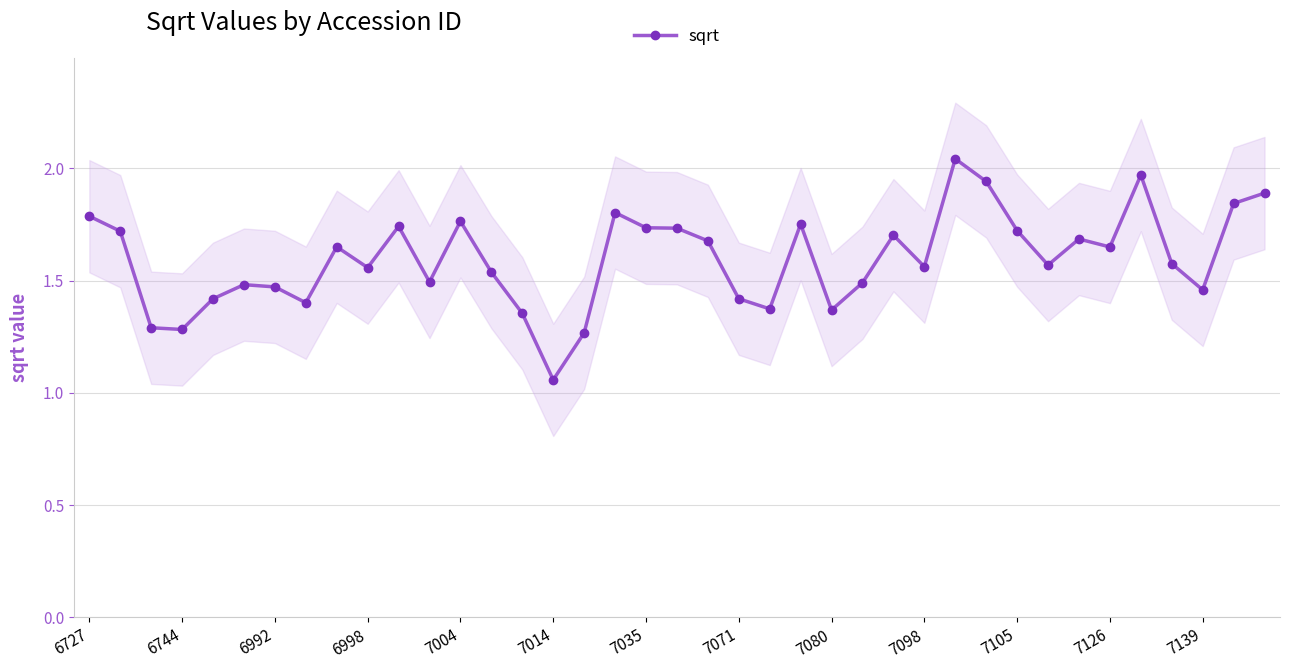

Reading left to right, transcribe all the data shown in this chart.

1.8	1.7	1.3	1.3	1.4	1.5	1.5	1.4	1.7	1.6	1.7	1.5	1.8	1.5	1.4	1.1	1.3	1.8	1.7	1.7	1.7	1.4	1.4	1.8	1.4	1.5	1.7	1.6	2.0	1.9	1.7	1.6	1.7	1.6	2.0	1.6	1.5	1.8	1.9